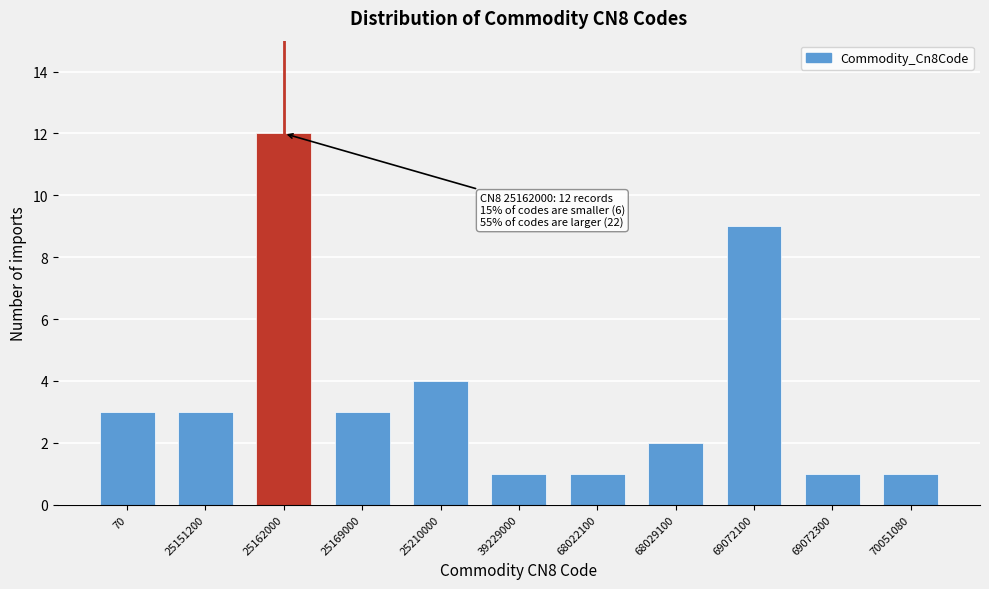

Reading left to right, list all the values displayed in this chart.

3	3	12	3	4	1	1	2	9	1	1